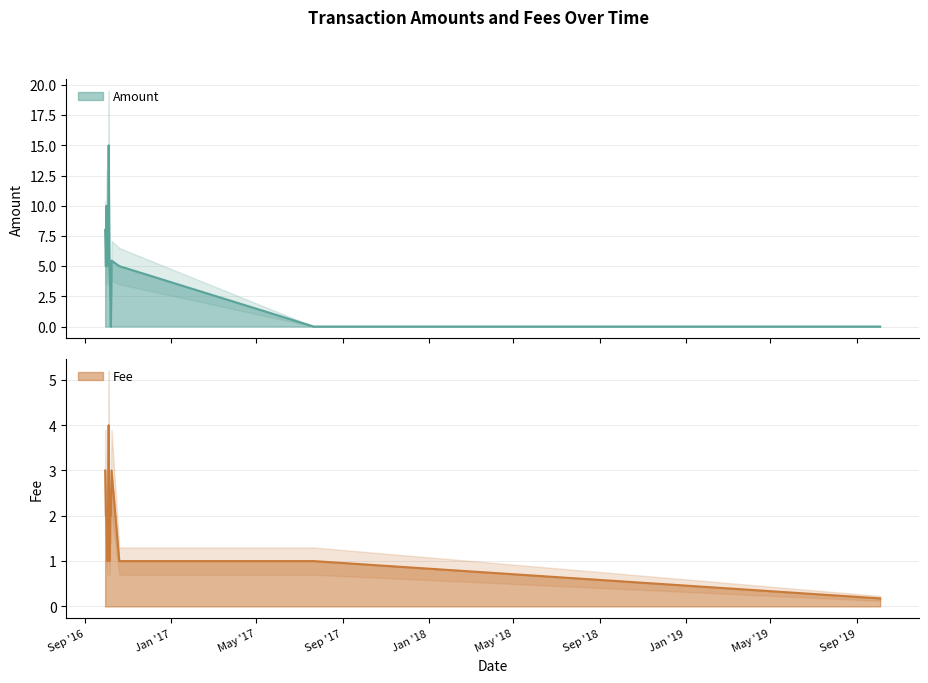

The Fee series shows 2.0 at 2016-10-01. True or false?

True